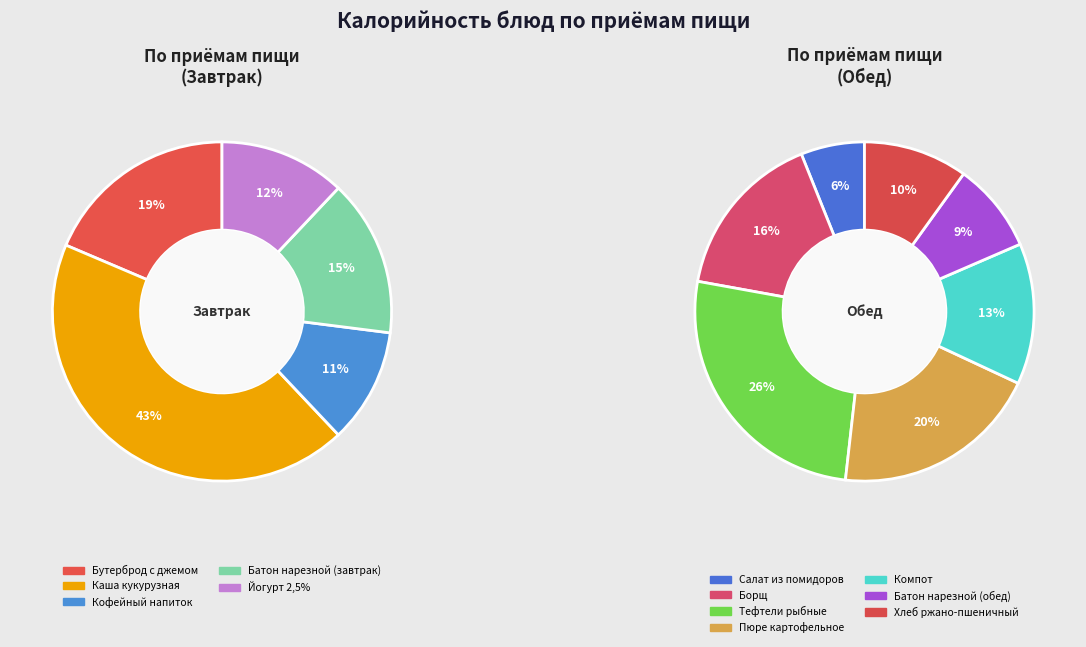

Does Тефтели рыбные account for over 50% of the chart?

No